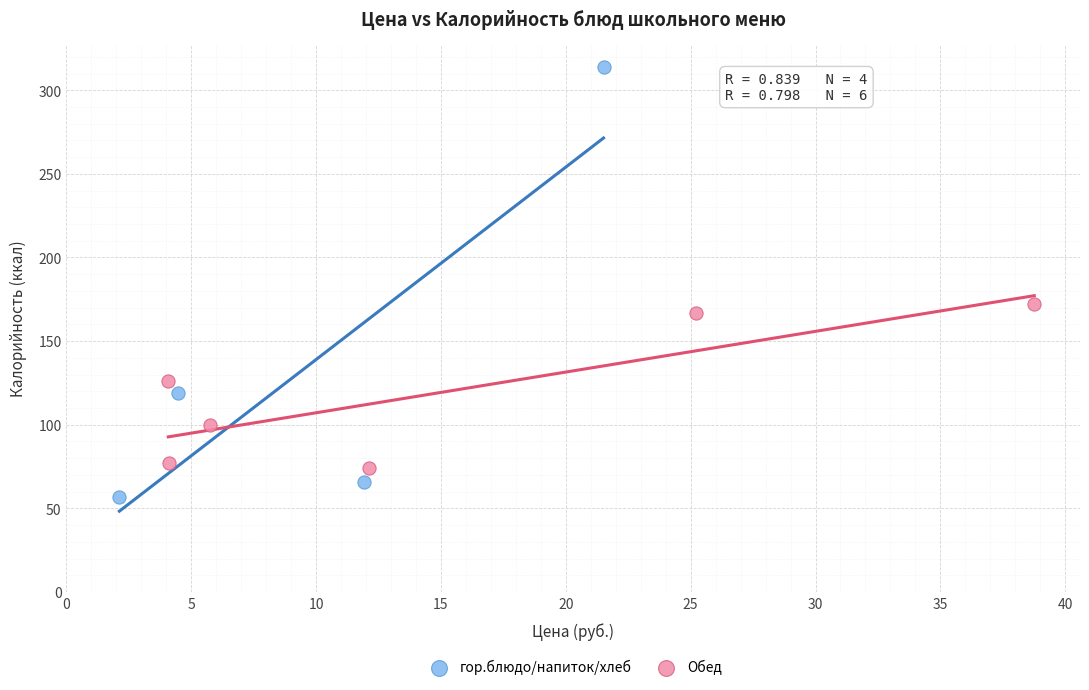

Which series has the widest spread of Y values?

гор.блюдо/напиток/хлеб